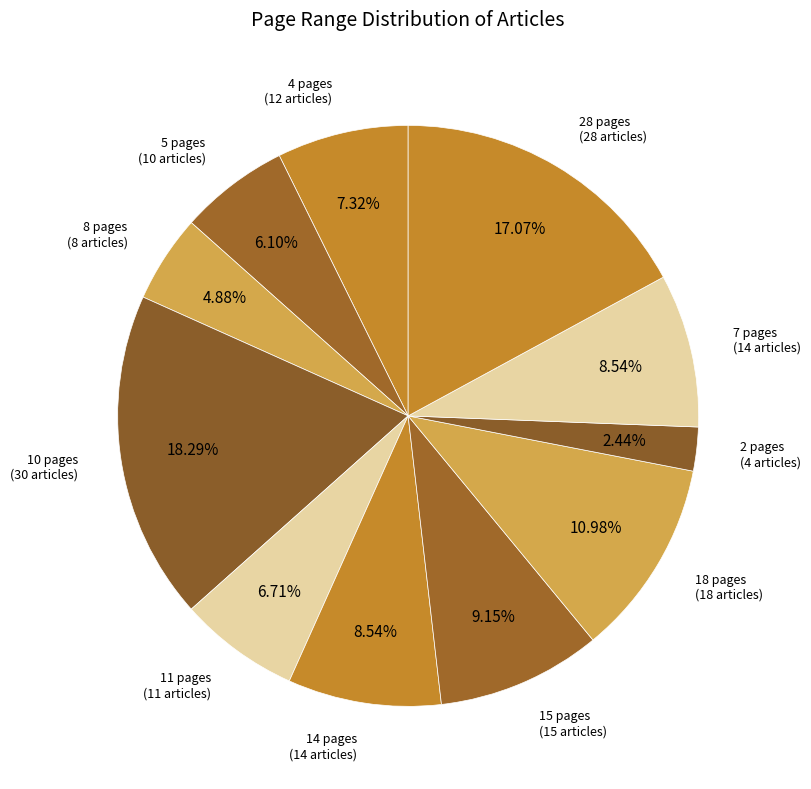

How many segments does this pie chart have?

11